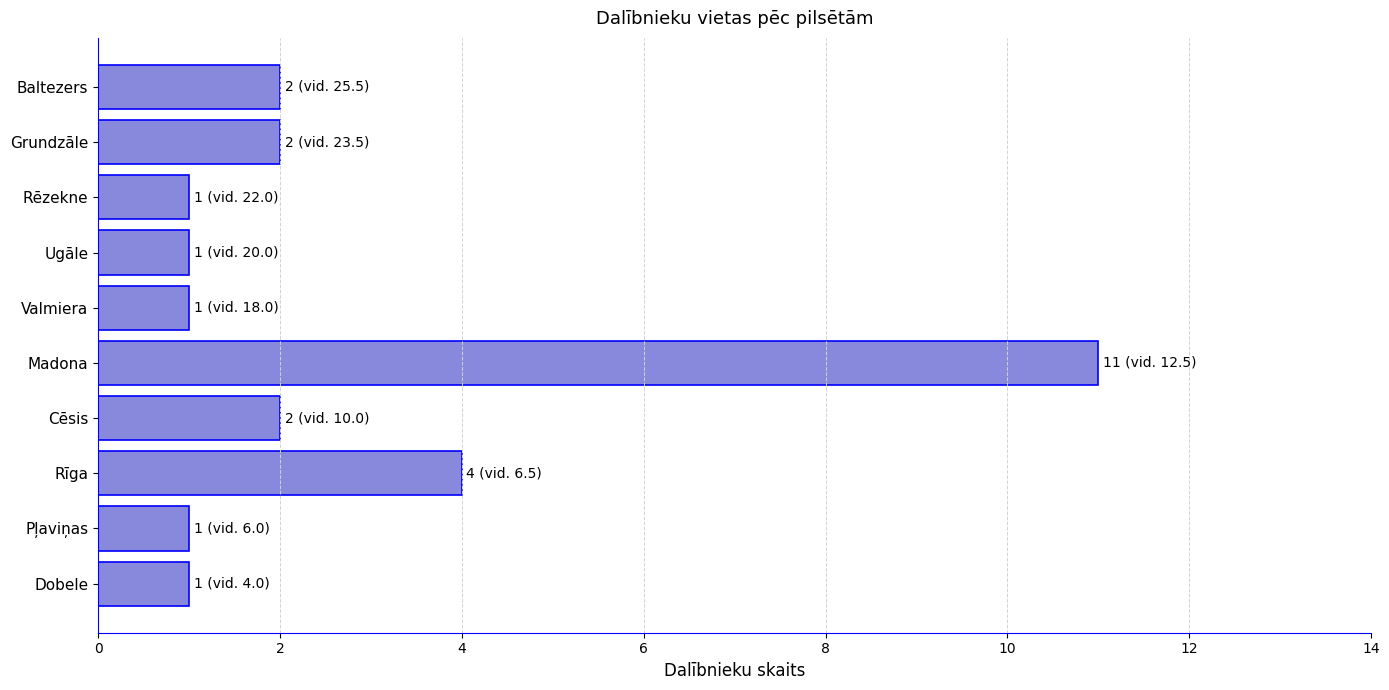

What is the average value?

3